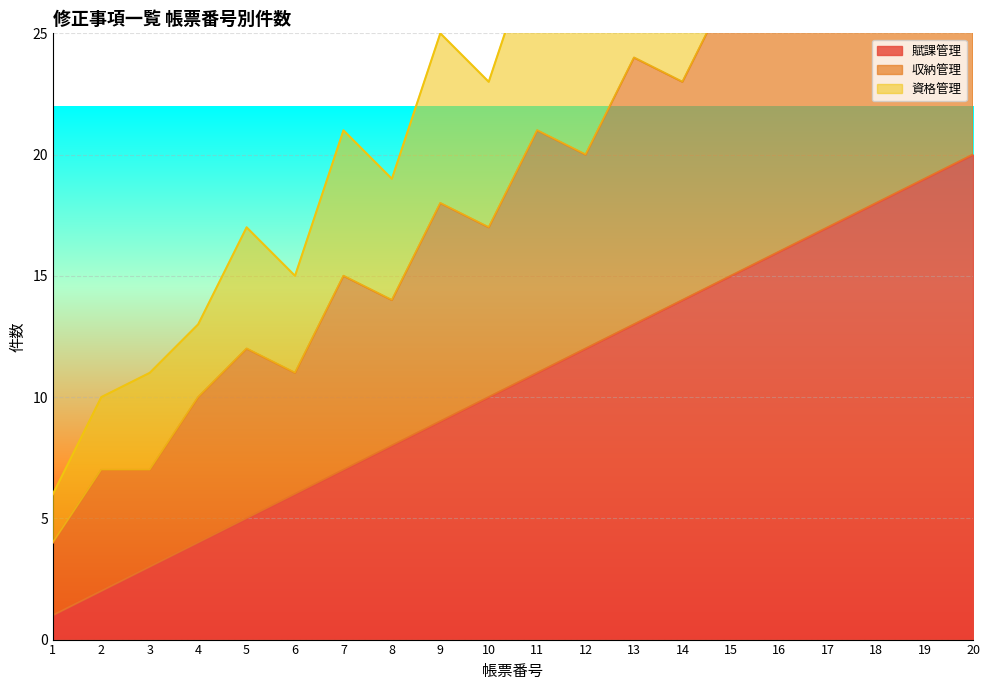

Rank the categories by 賦課管理 value from highest to lowest.

20, 19, 18, 17, 16, 15, 14, 13, 12, 11, 10, 9, 8, 7, 6, 5, 4, 3, 2, 1